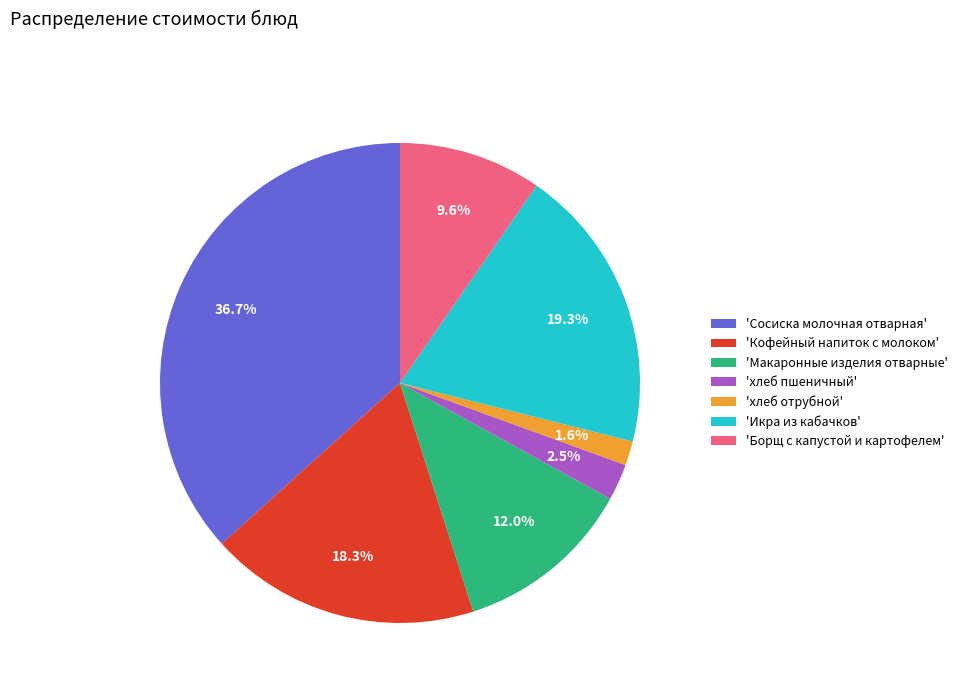

Which slice is the smallest?

'хлеб отрубной'